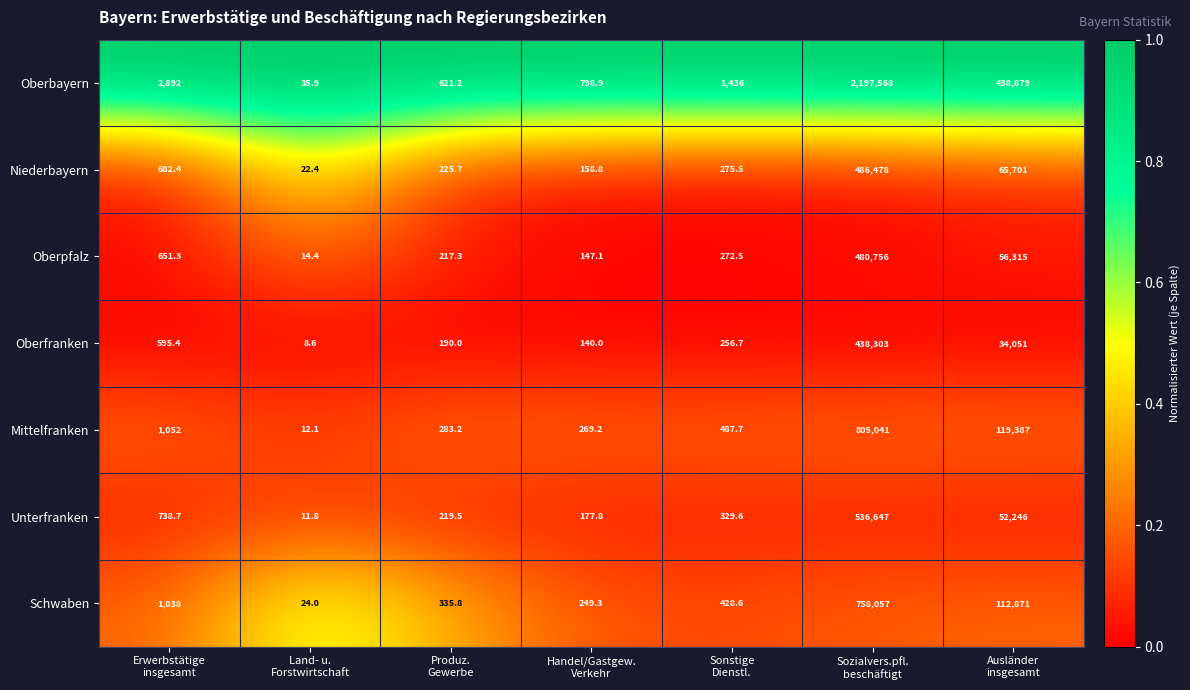

Which series has the widest spread of values?

Oberbayern